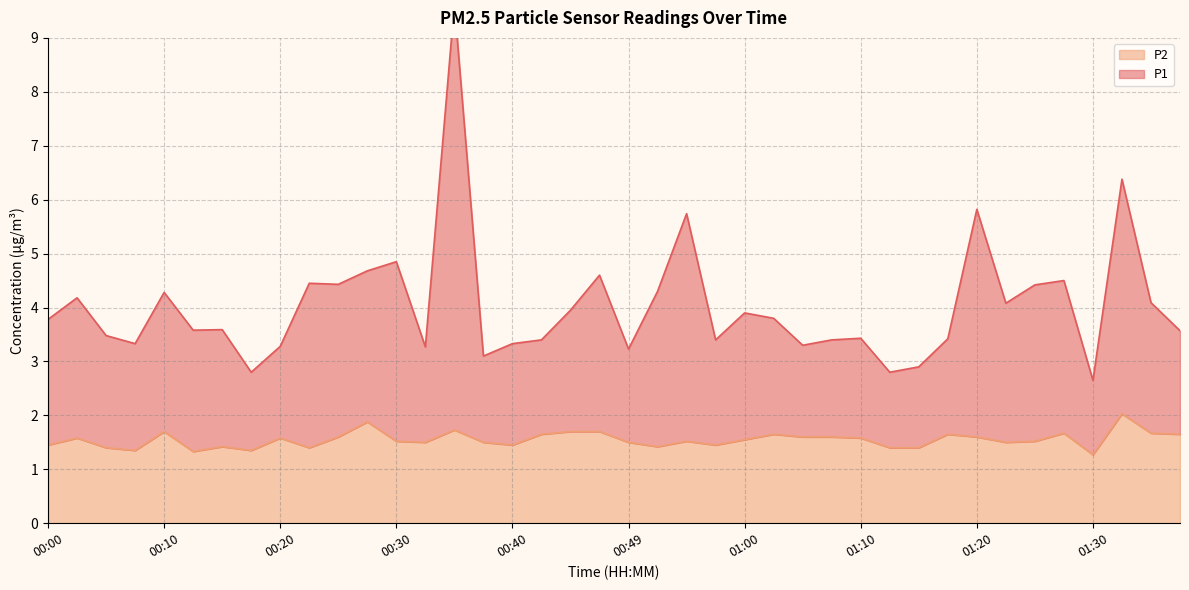

What is the sum of all P1 values?

161.1